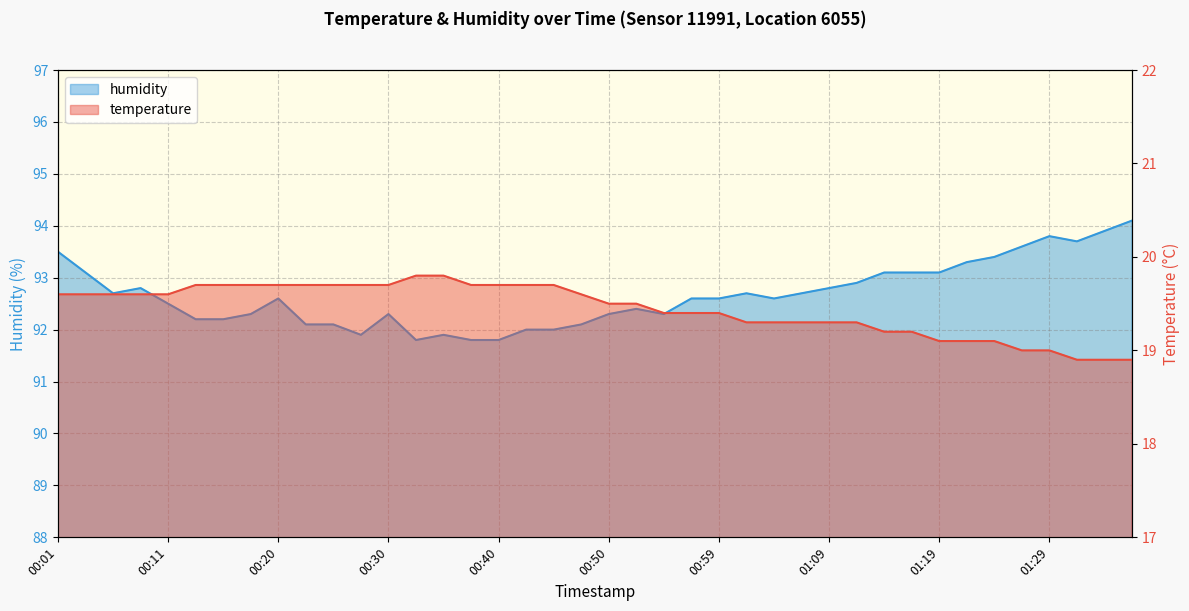

At which label does temperature first exceed 19?

00:01